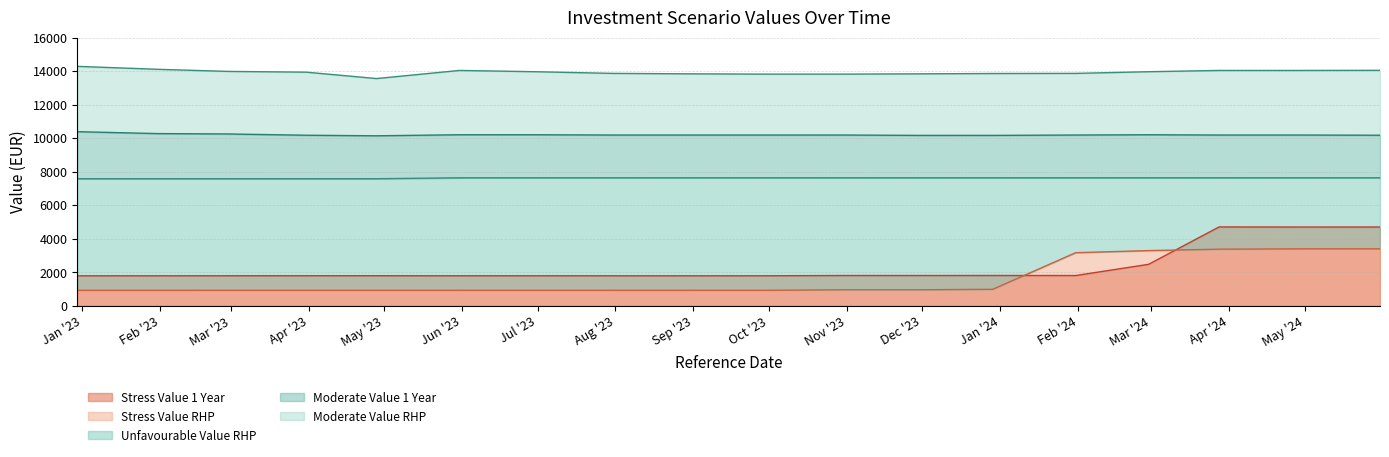

What value does the Moderate Value 1 Year series have at 2023-09-29?

10187.1